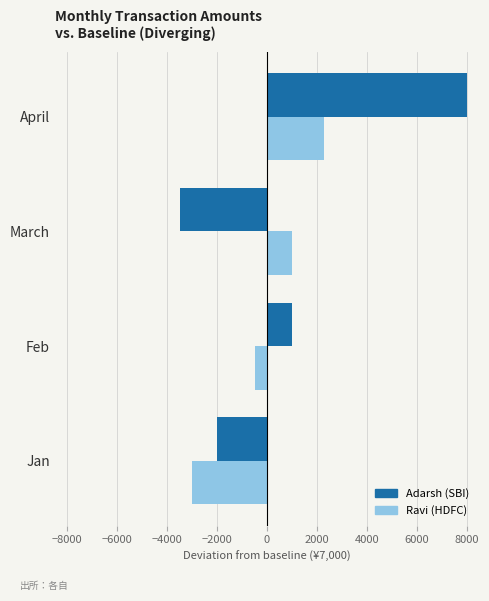

True or false: Adarsh (SBI) has a value of -3261 at Jan.

False